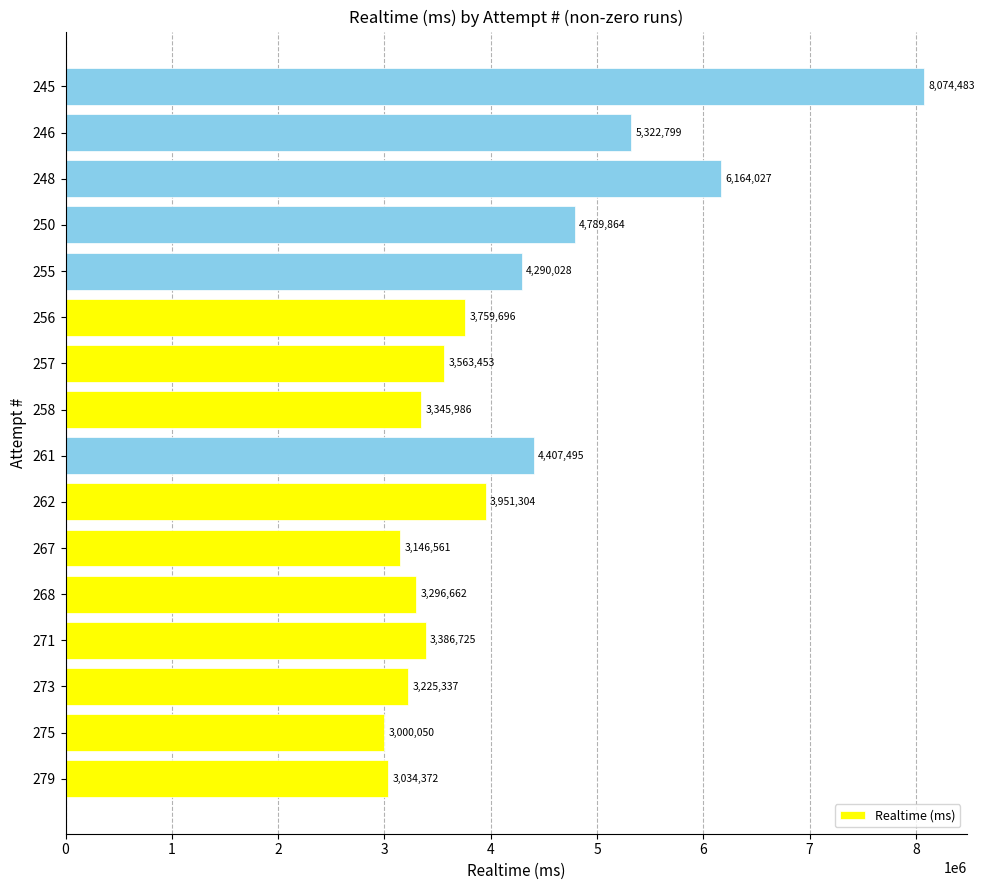

Which label corresponds to the largest value in the chart?

245